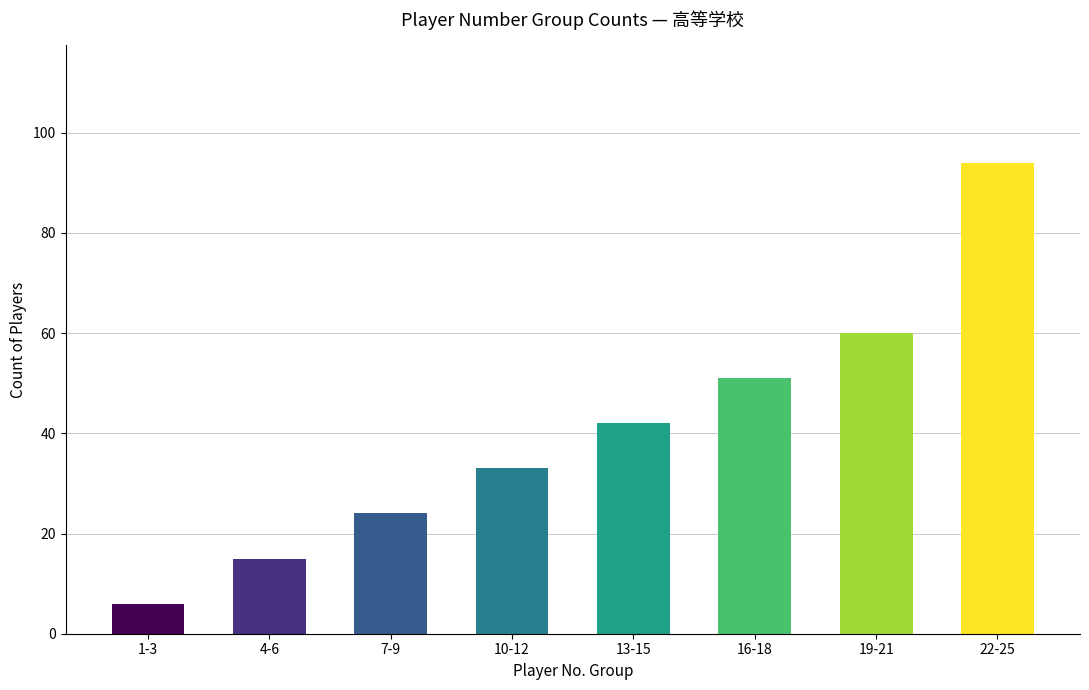

Which category has the highest value across all series?

22-25